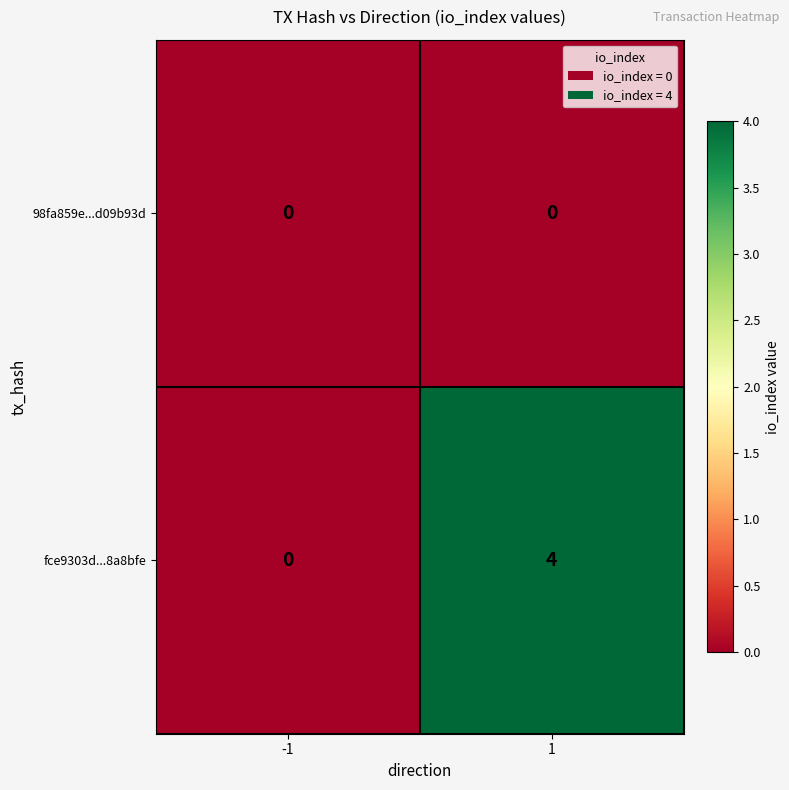

List the series in order of their overall mean, lowest first.

98fa859e...d09b93d, fce9303d...8a8bfe